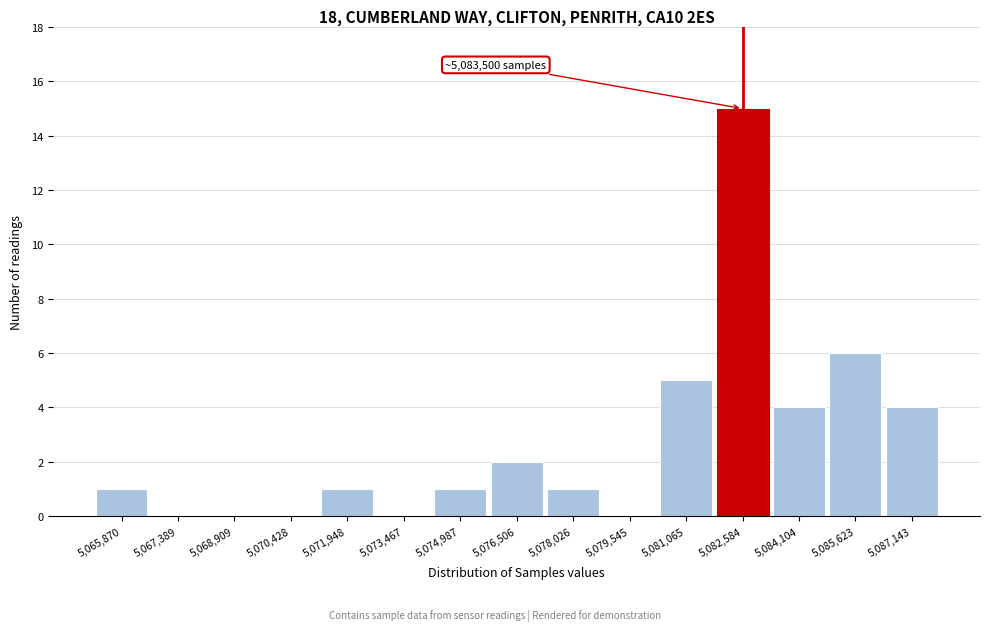

Reading left to right, what are all the values shown in this chart?

5,065,870=1	5,067,389=0	5,068,909=0	5,070,428=0	5,071,948=1	5,073,467=0	5,074,987=1	5,076,506=2	5,078,026=1	5,079,545=0	5,081,065=5	5,082,584=15	5,084,104=4	5,085,623=6	5,087,143=4